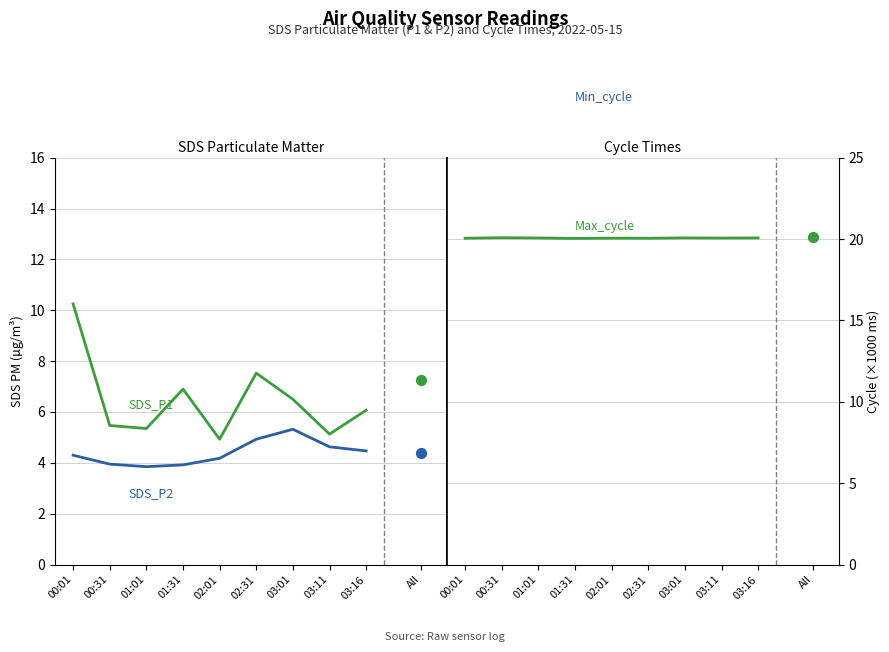

Which series reaches the minimum Y coordinate?

SDS_P2